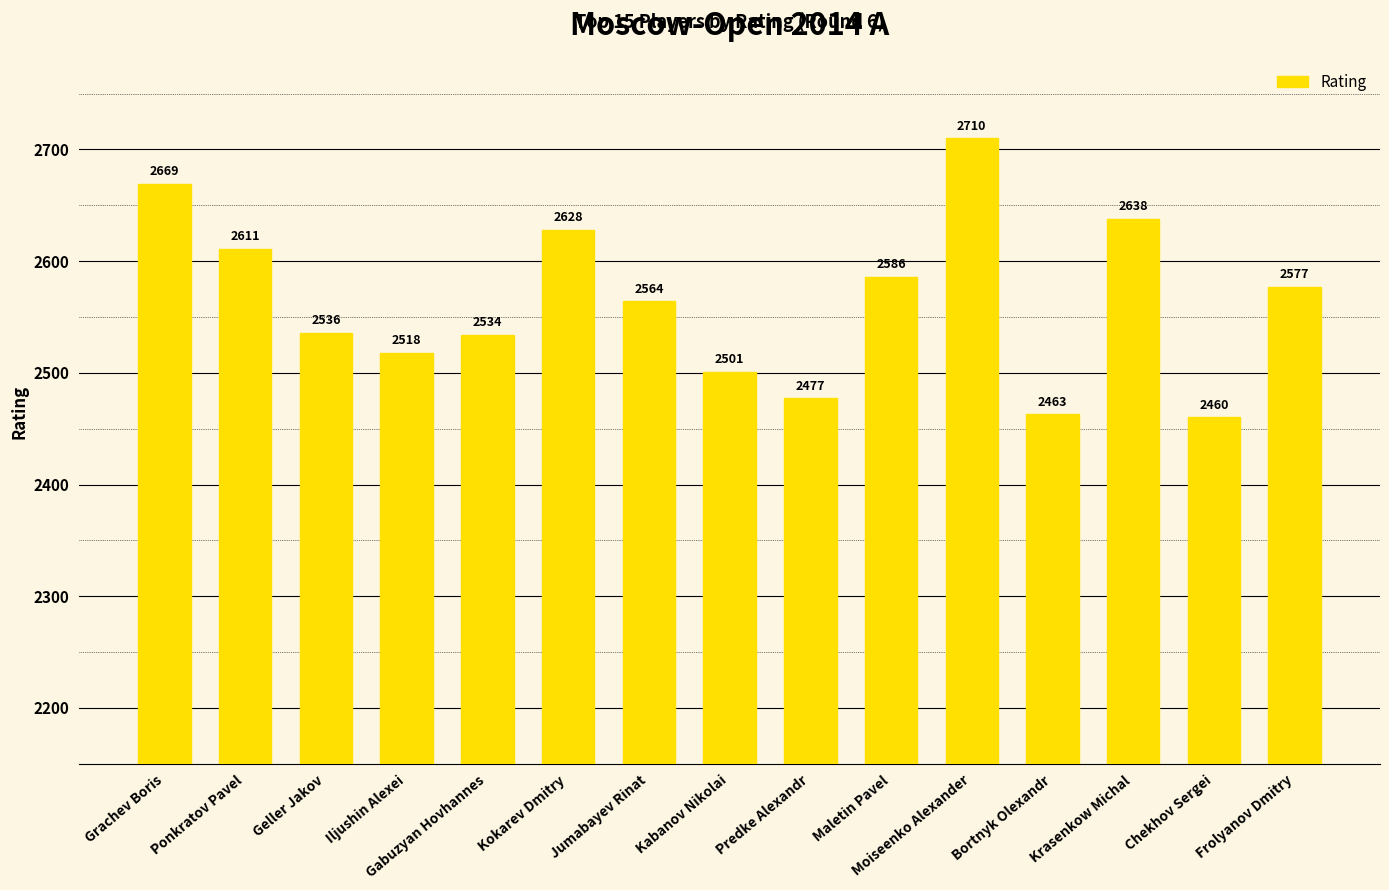

What is the average value?

2565